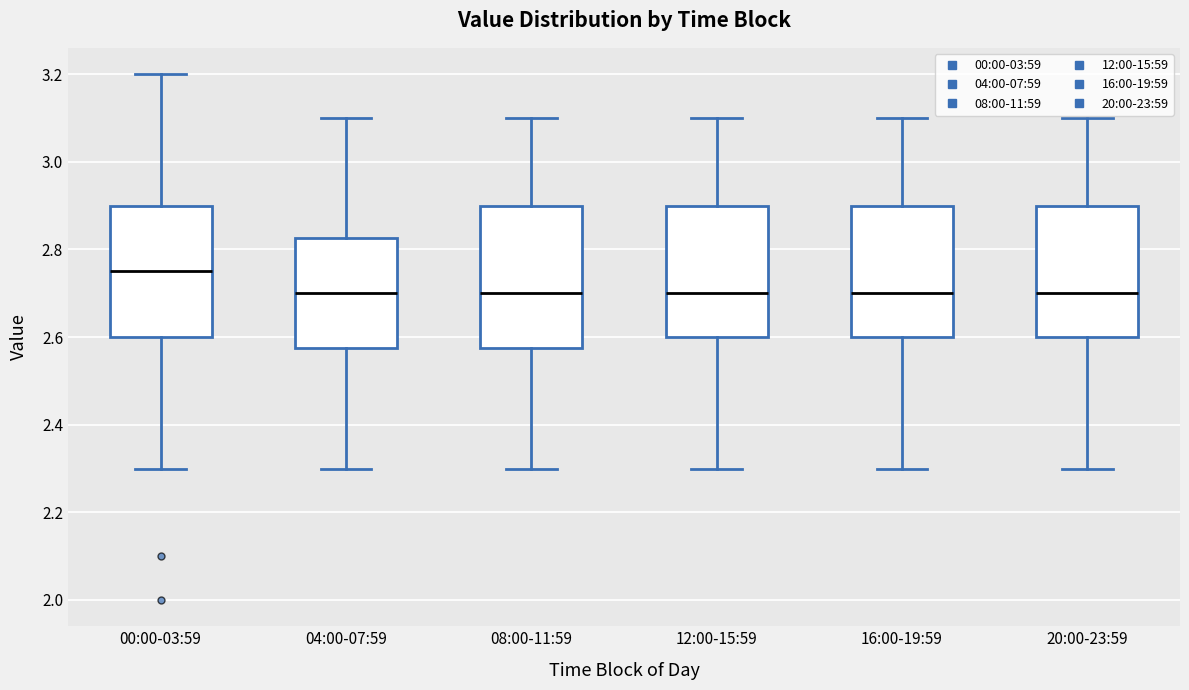

Which box's median line is the highest?

00:00-03:59